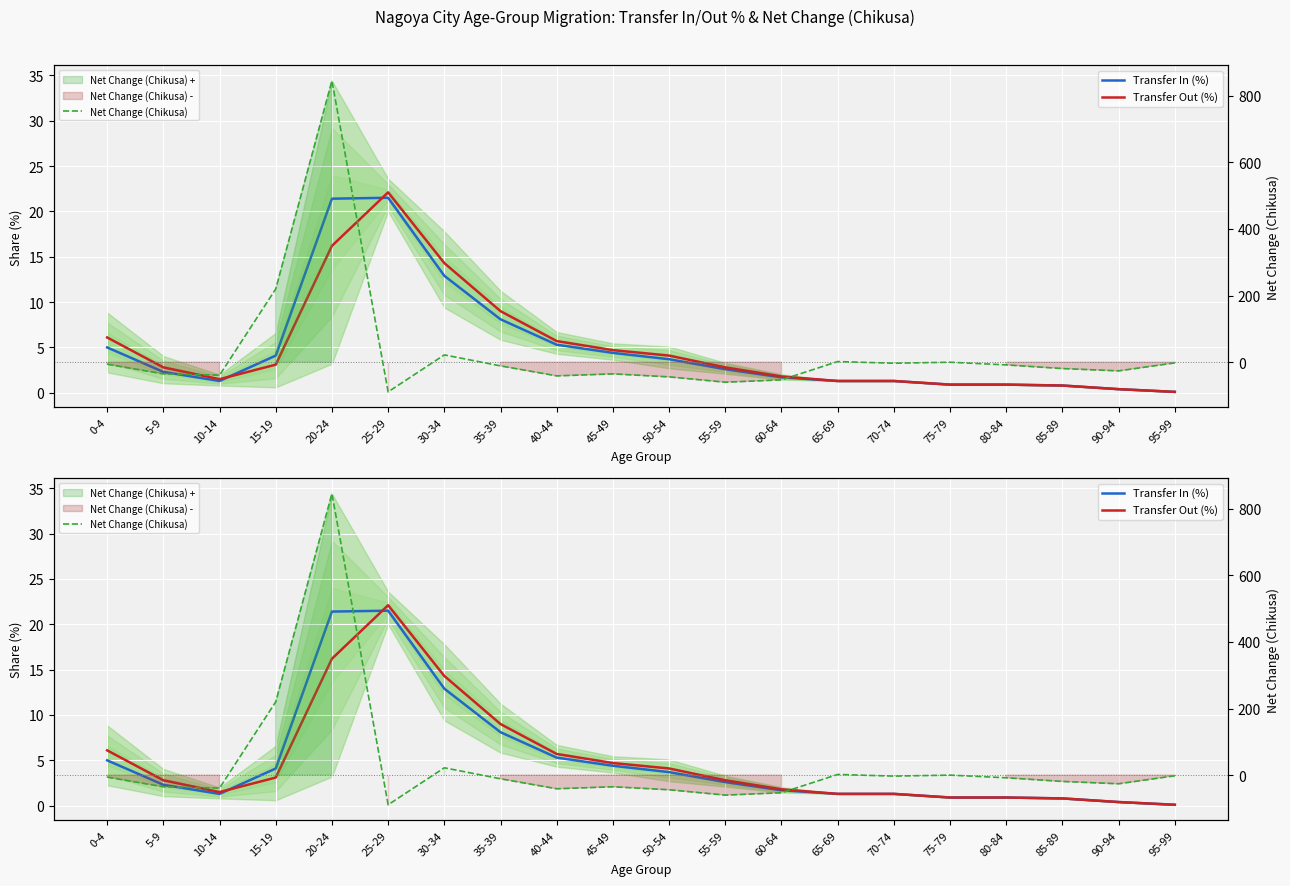

What is the total value across all series at 60-64?

-49.5